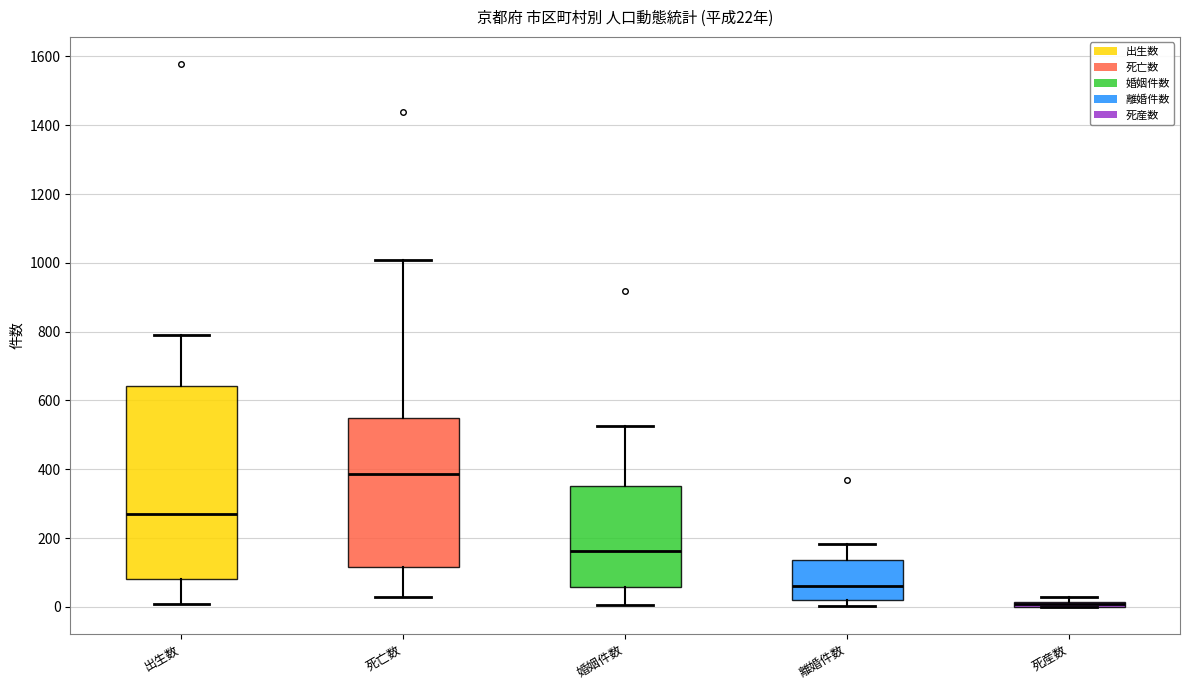

Which box is the tallest, from its lower edge to its upper edge?

出生数